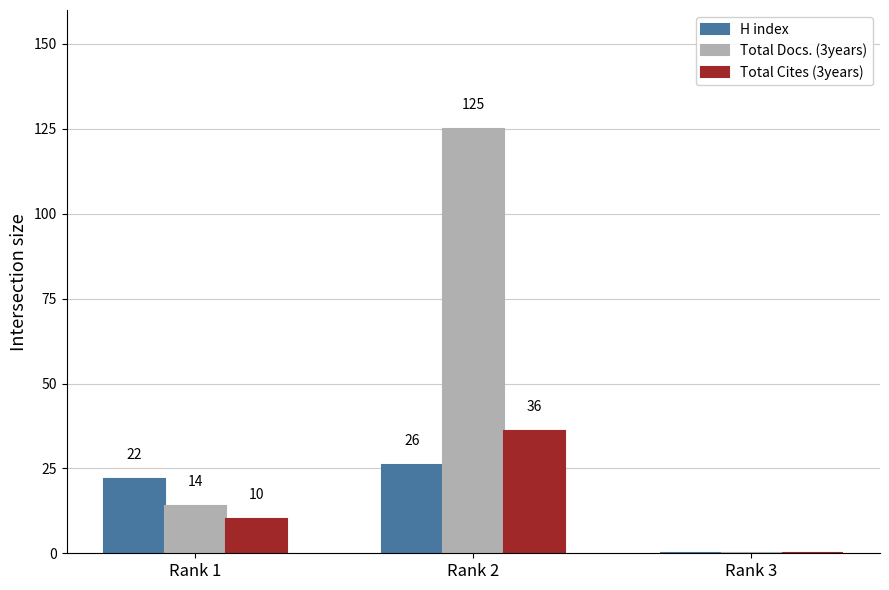

The value of Total Docs. (3years) at Rank 2 is 125. True or false?

True